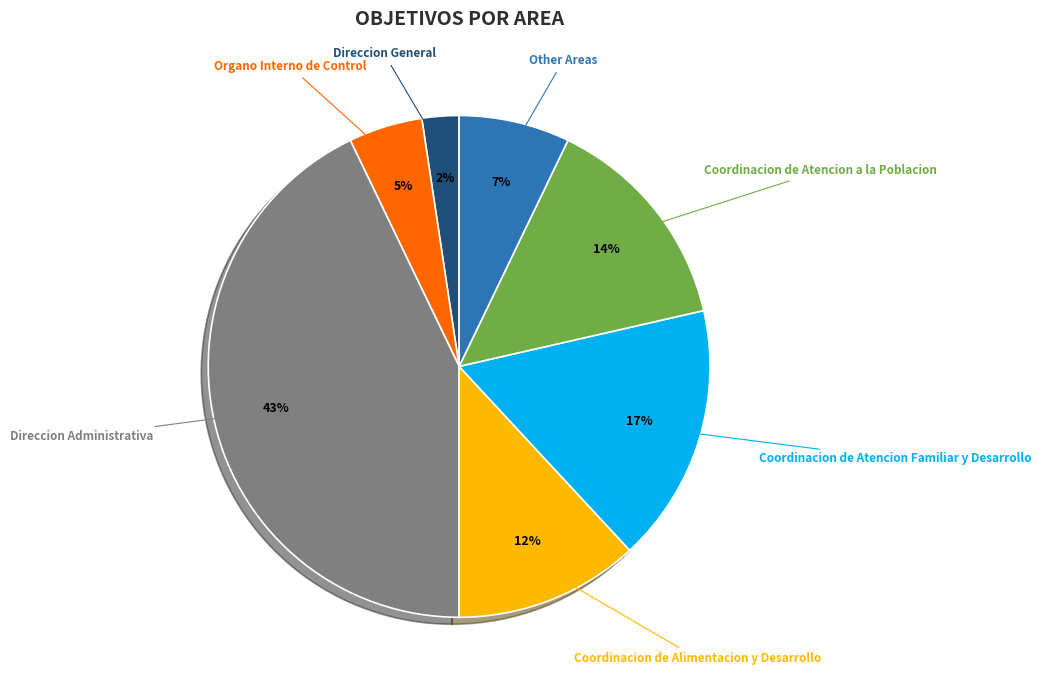

To the nearest percent, what is the average slice percentage?

14%